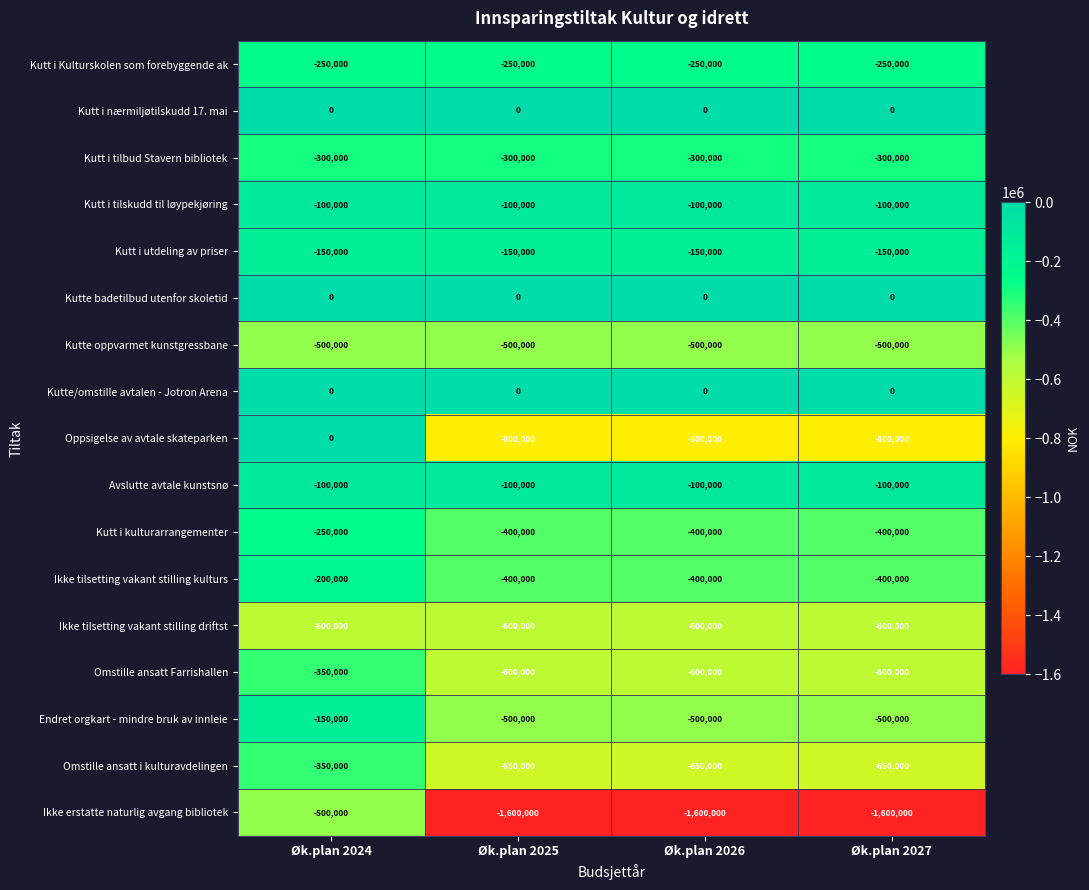

Is the value of Kutt i kulturarrangementer at Øk.plan 2027 greater than the value of Avslutte avtale kunstsnø at Øk.plan 2026?

No